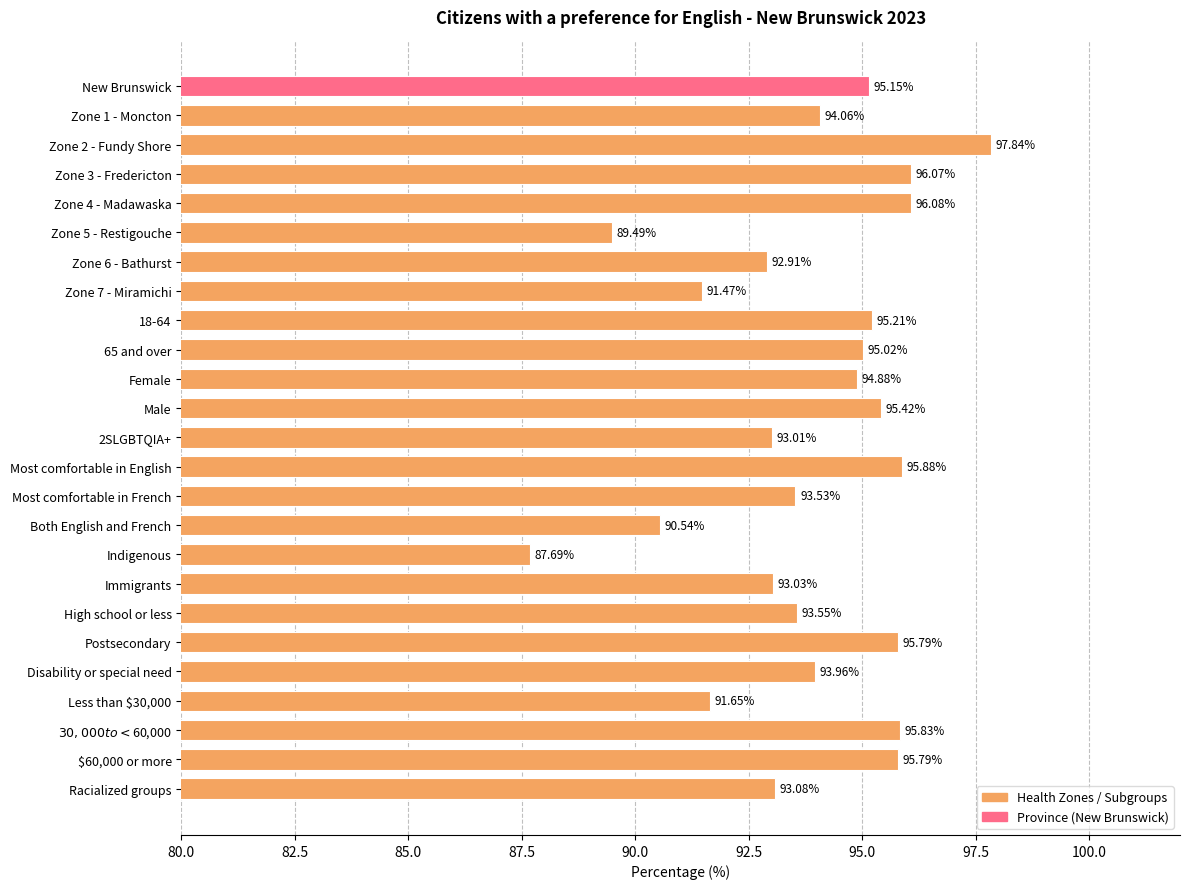

What is the label of the 5th bar from the bottom?

Disability or special need